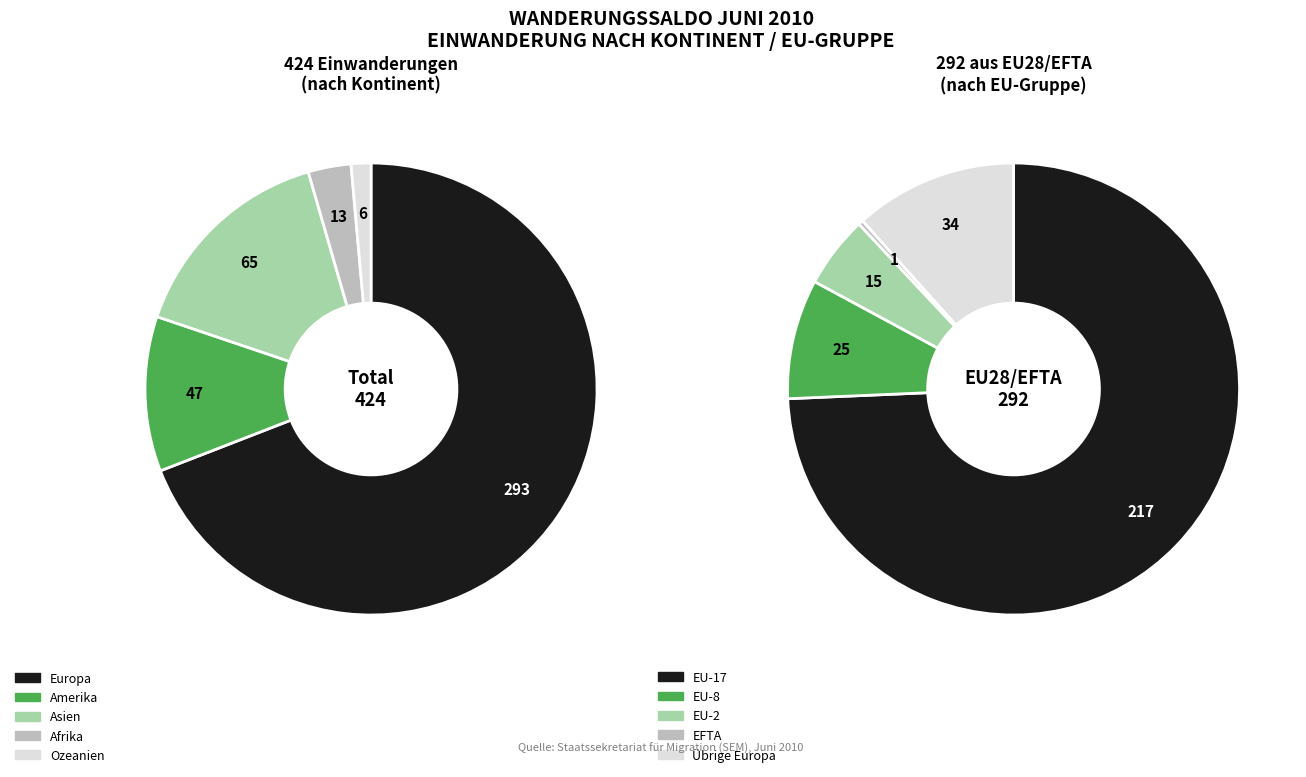

Do Amerika and Europa together represent more than half of the pie?

Yes